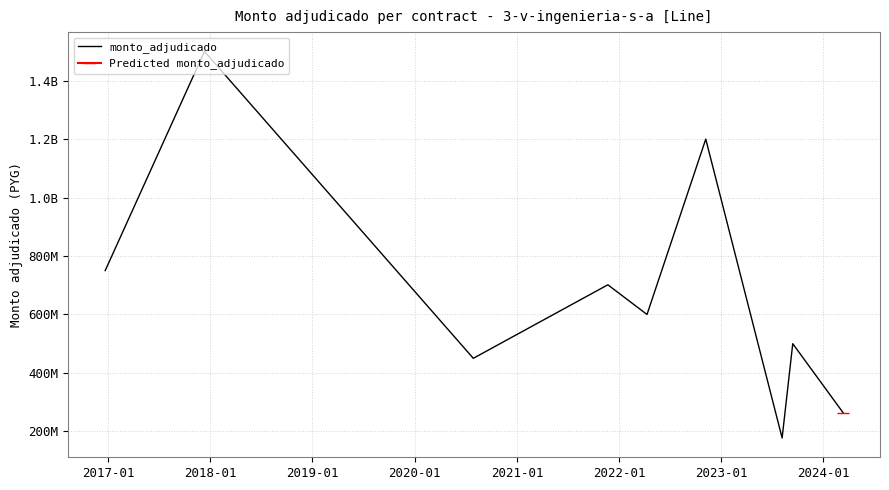

True or false: the data shows 1006628657 at 2016-01.

False